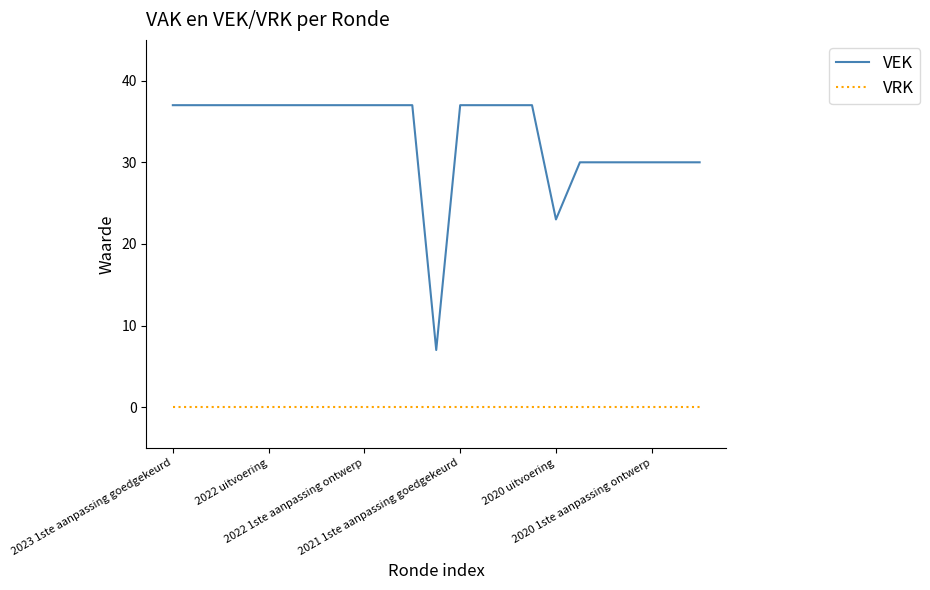

True or false: VRK and VEK cross at least once.

False